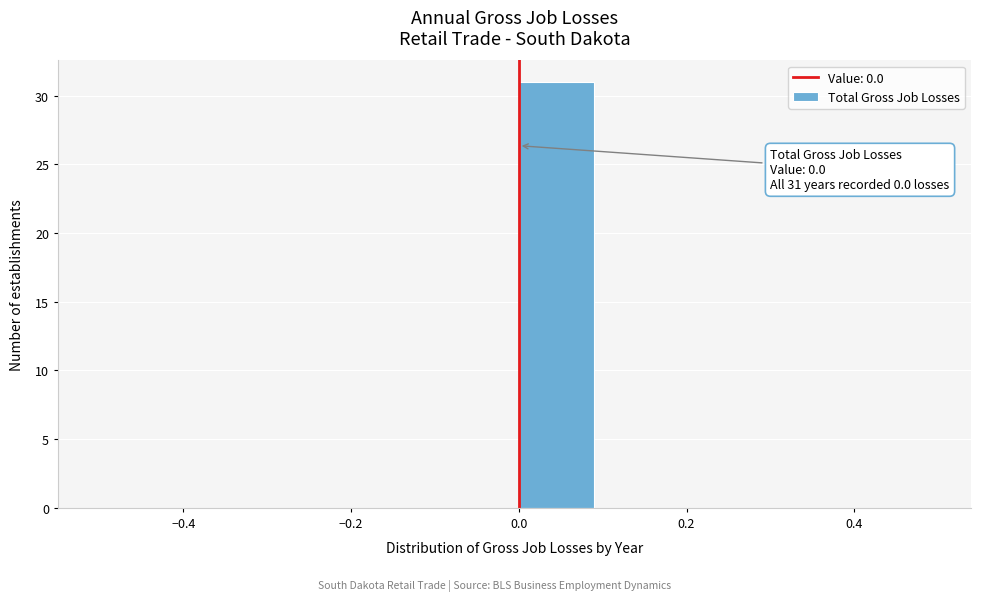

Over which range of the x-axis is the bar tallest?

0.0 to 0.1